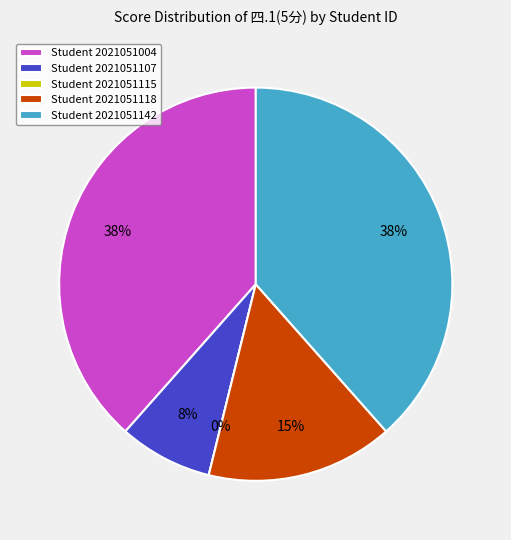

What percentage do 2021051142 and 2021051115 together represent?

38.5%